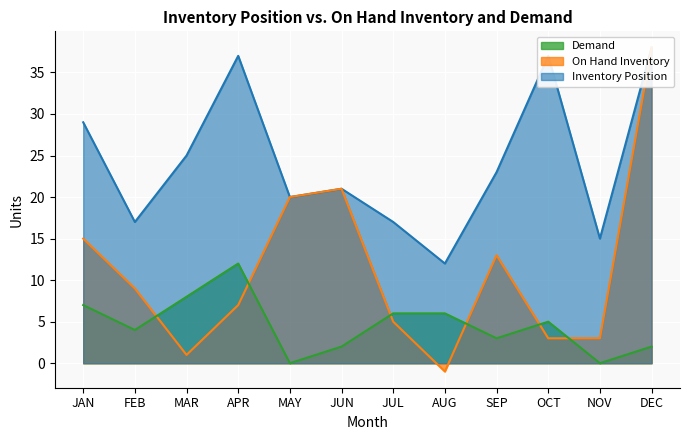

What is the greatest value displayed?

38